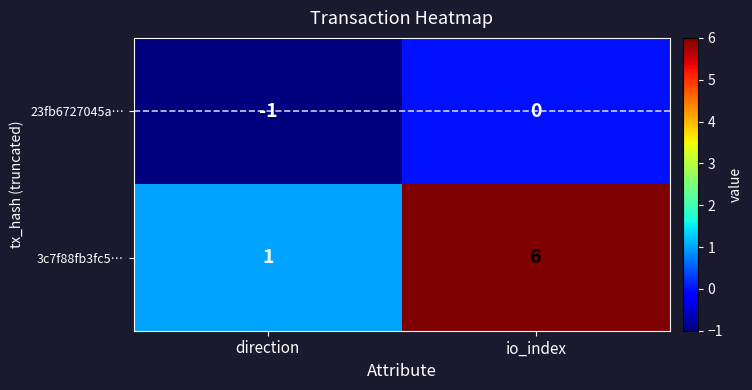

What is the total value across all series at io_index?

6